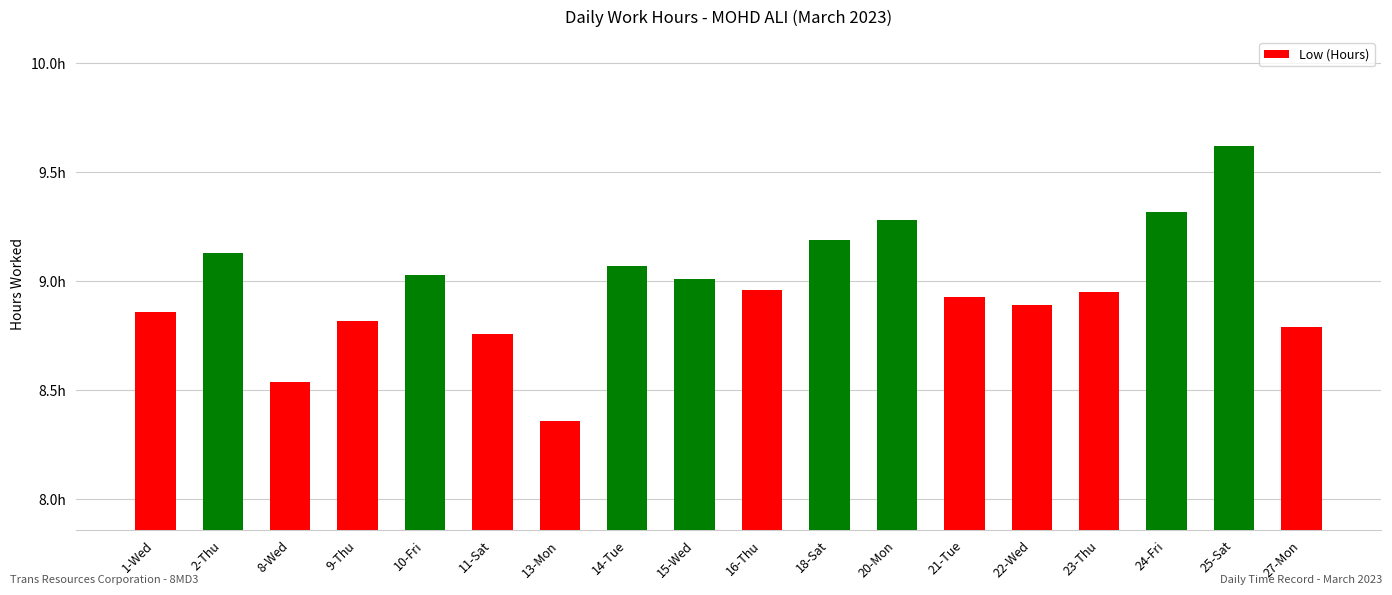

Approximately how many times larger is the value at 25-Sat compared to 22-Wed?

1.1